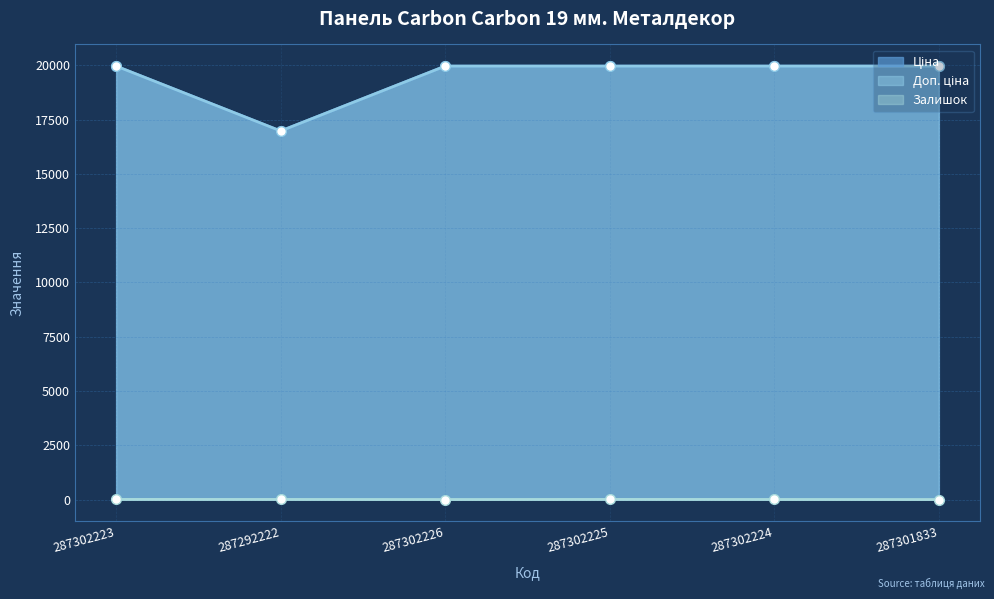

How many lines are shown in the chart?

3